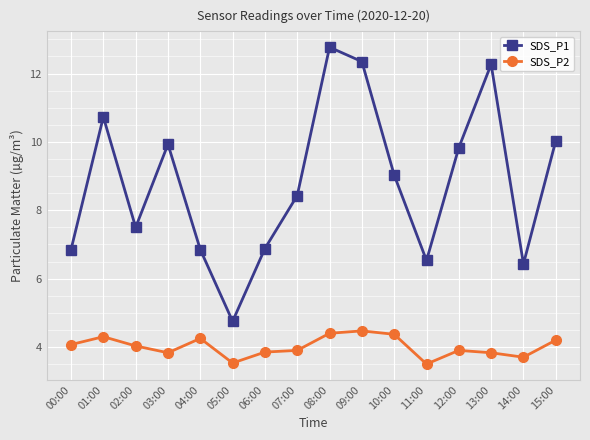

Which series has the widest spread of values?

SDS_P1